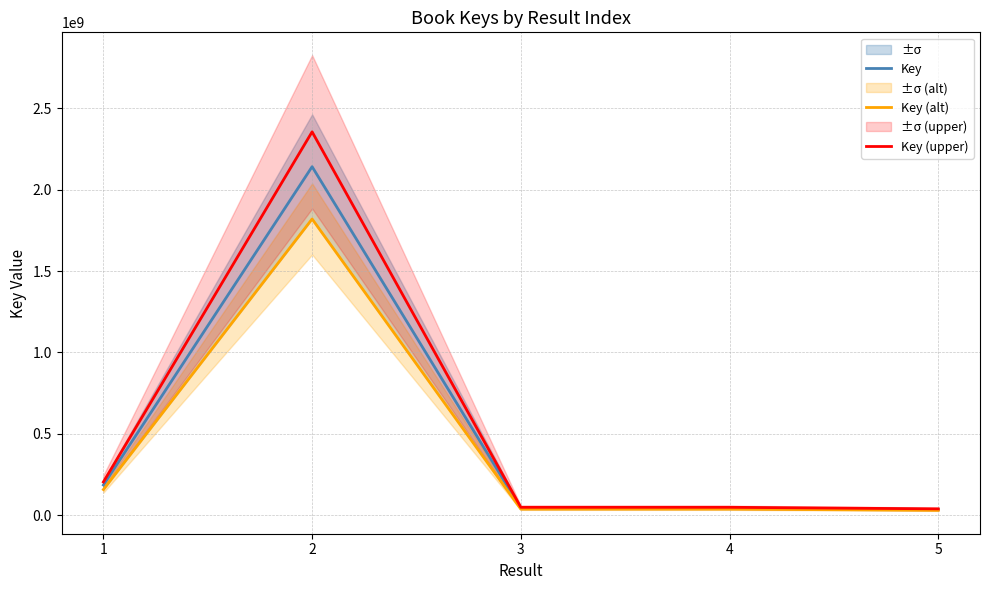

Reading right to left, what are all the values shown in this chart?

Key: 5=36212969.0	4=44918853.0	3=44931149.0	2=2140683136.0	1=186337395.0
Key (alt): 5=30781023.6	4=38181025.0	3=38191476.6	2=1819580665.6	1=158386785.8
Key (upper): 5=39834265.9	4=49410738.3	3=49424263.9	2=2354751449.6	1=204971134.5